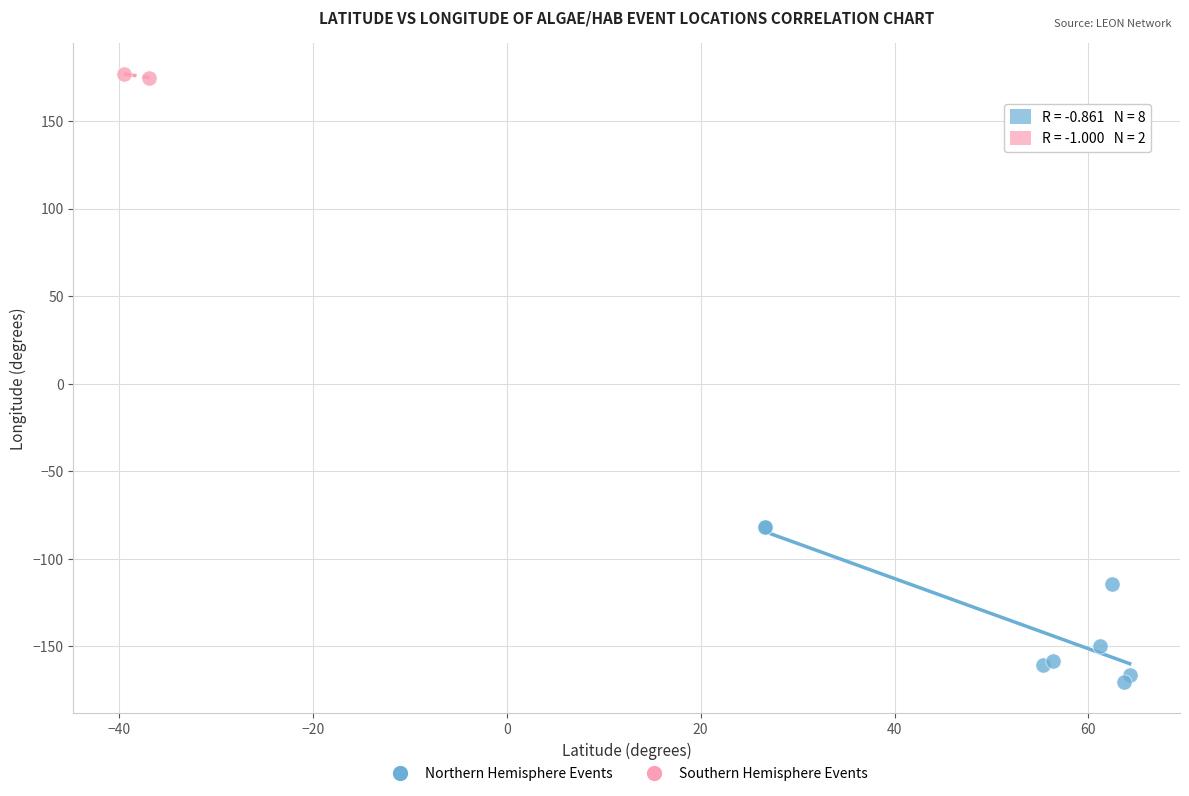

What are all the series names shown in the legend?

Northern Hemisphere Events, Southern Hemisphere Events